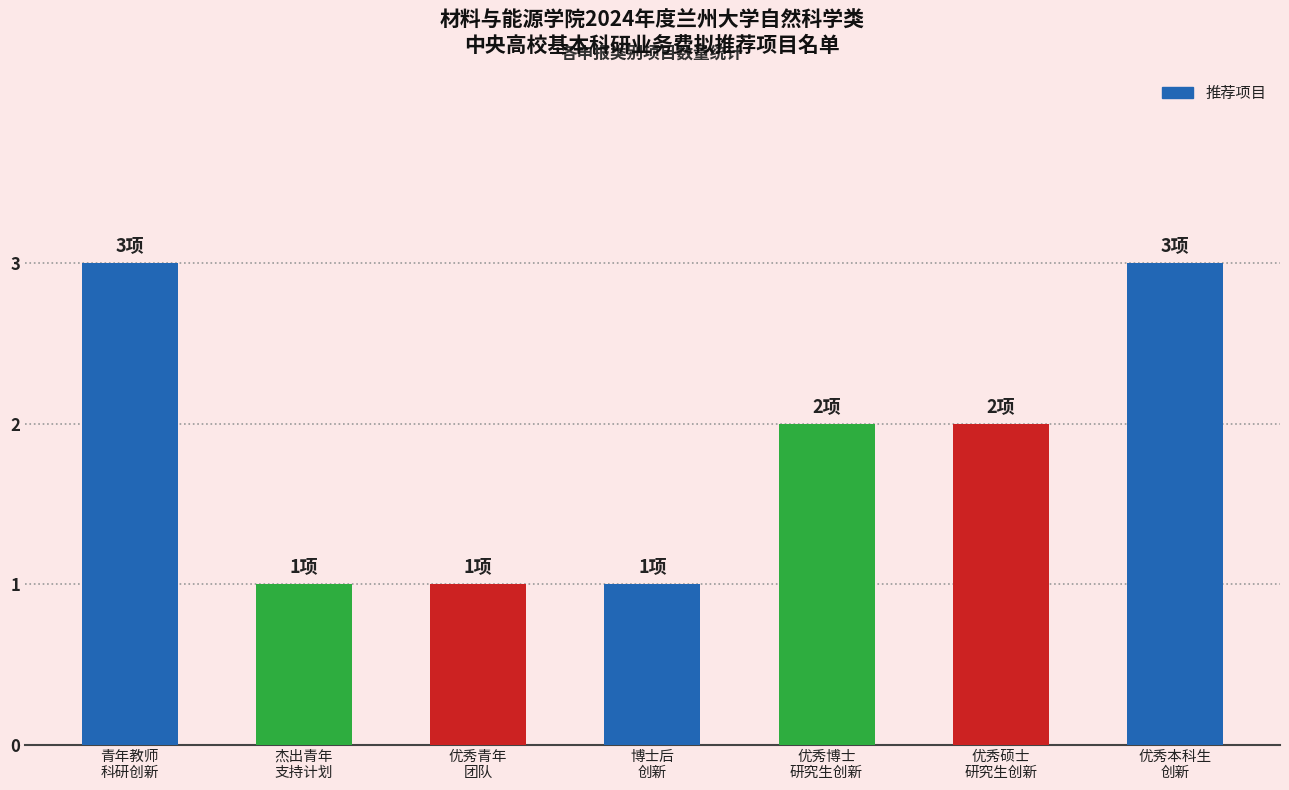

Where does the data first go above 2?

青年教师
科研创新